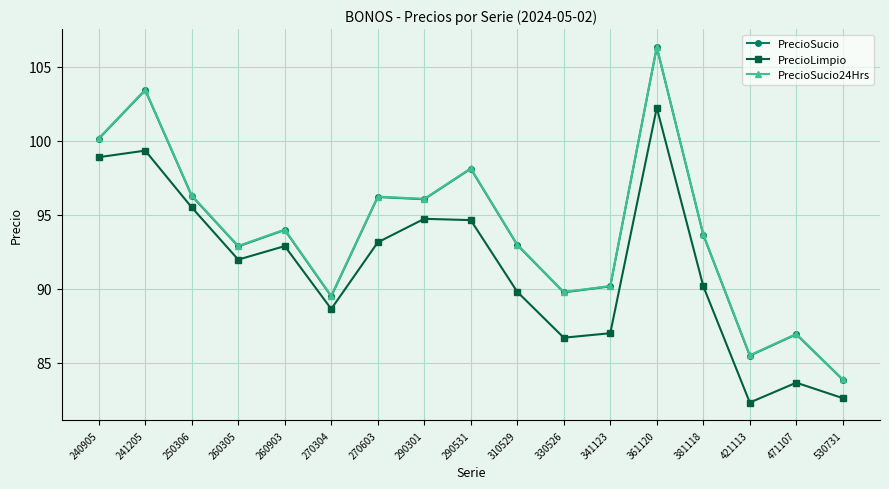

What is the greatest value displayed?

106.3